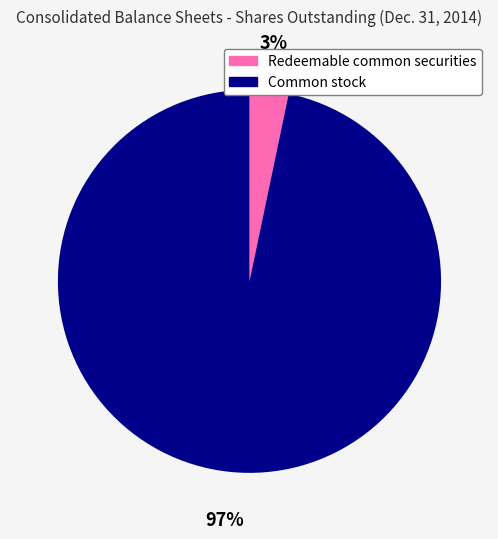

Rank the categories by value from highest to lowest.

Common stock, Redeemable common securities